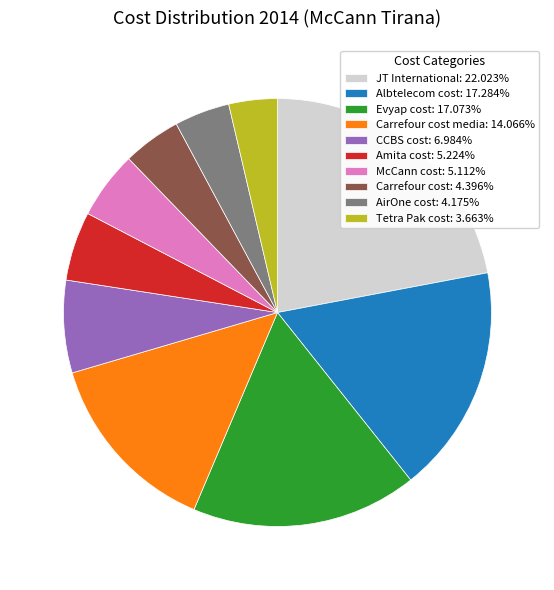

Combined, do Amita cost: 5.224% and Carrefour cost media: 14.066% account for over 50%?

No